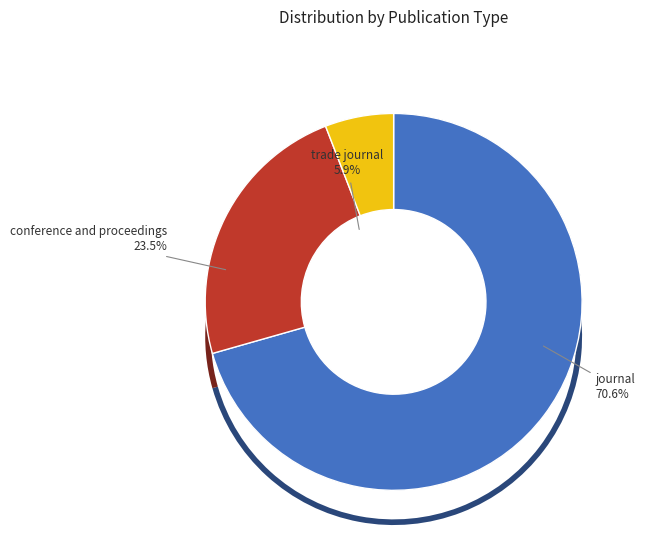

Which slice is the largest?

journal